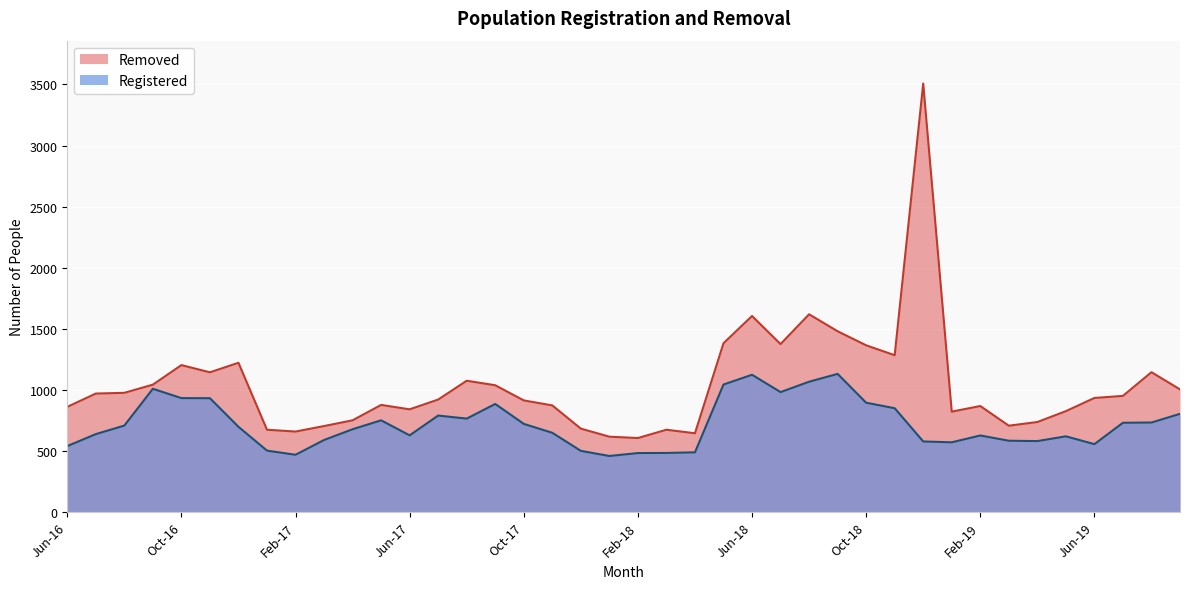

What is the maximum value shown in the chart?

3508